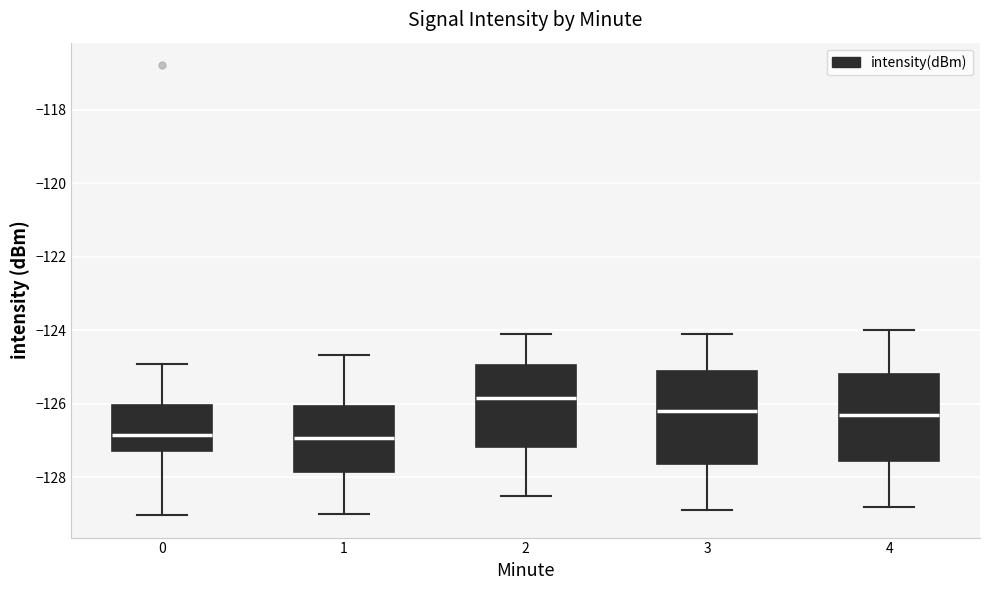

Reading left to right, transcribe this box plot: for each box, give where its median line is, the range the box spans, and where its two whiskers end, as read against the y-axis. The values are not printed on the chart, so give them approximately, as read against the axis.

0: median -126.8, box -127.2 to -126.0, whiskers -129.0 to -125.0
1: median -127.0, box -127.8 to -126.0, whiskers -129.0 to -124.6
2: median -125.8, box -127.2 to -125.0, whiskers -128.6 to -124.2
3: median -126.2, box -127.6 to -125.2, whiskers -129.0 to -124.2
4: median -126.4, box -127.6 to -125.2, whiskers -128.8 to -124.0